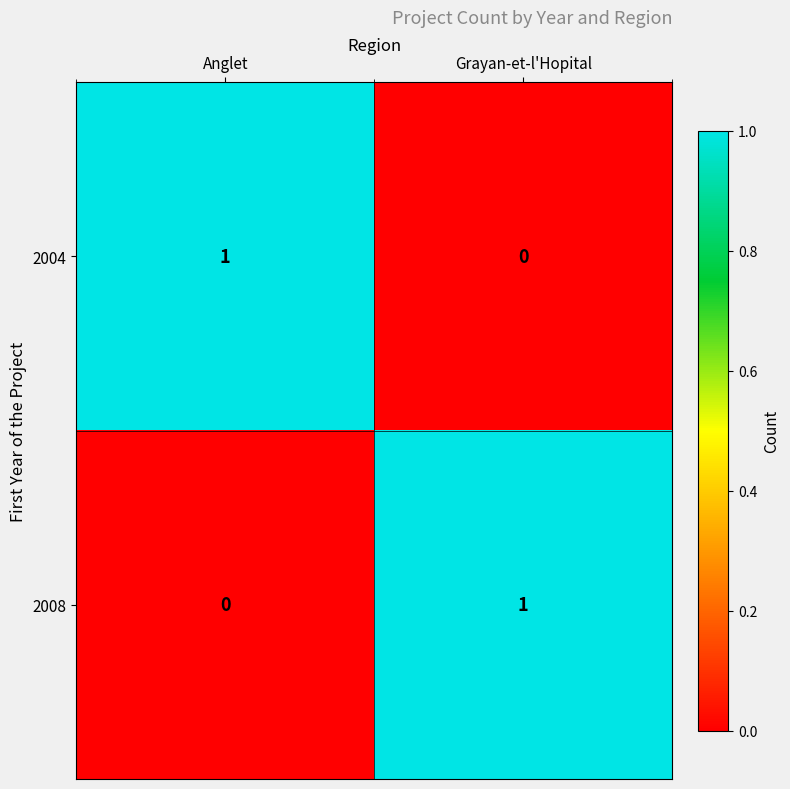

Is the value of 2004 at Anglet greater than the value of 2008 at Anglet?

Yes